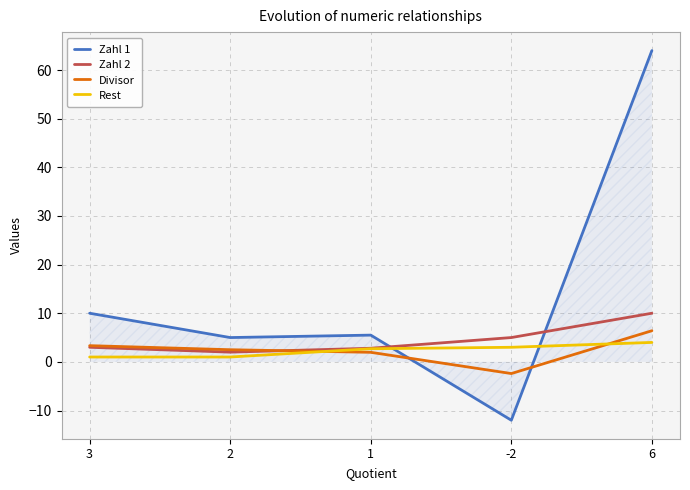

Which series has the largest total across all categories?

Zahl 1